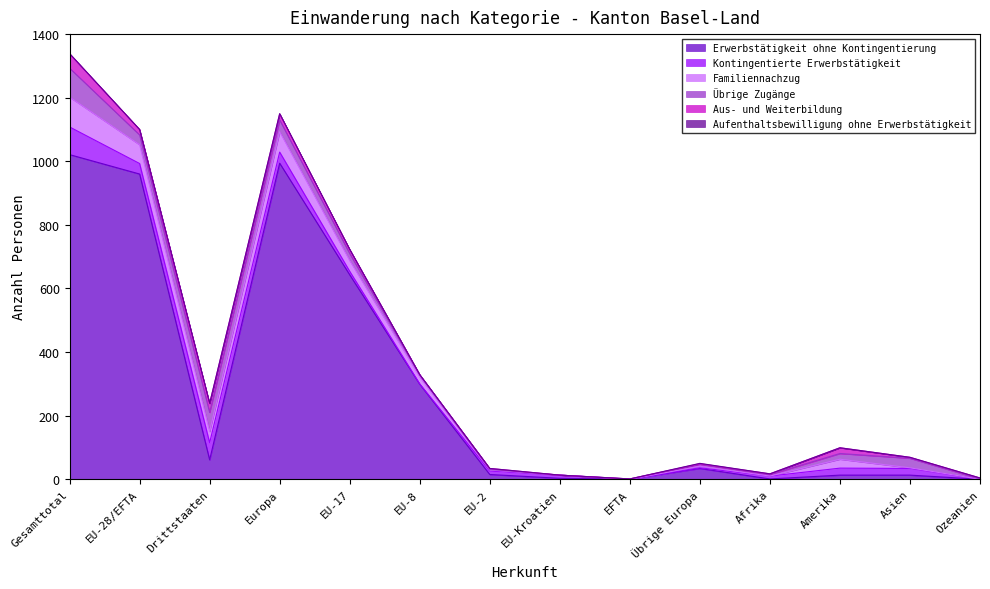

True or false: Übrige Zugänge and Aufenthaltsbewilligung ohne Erwerbstätigkeit intersect in this chart.

False